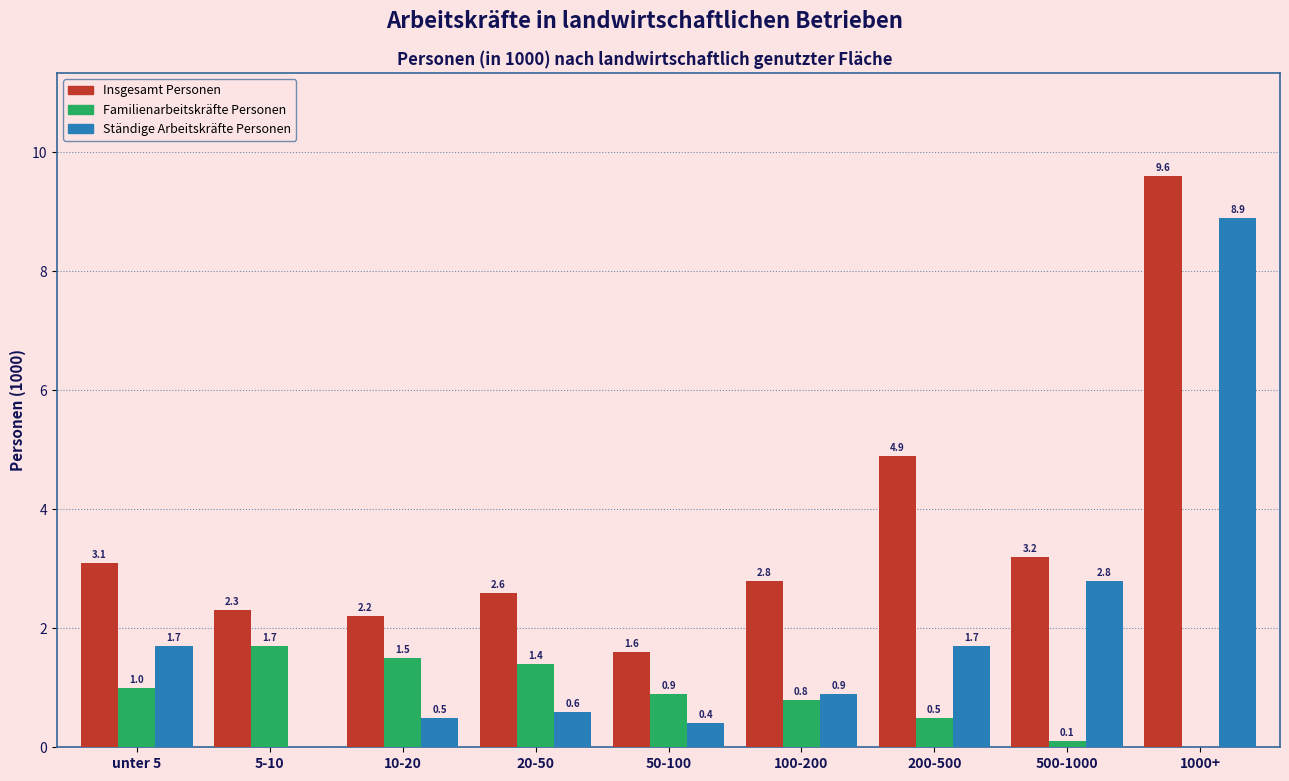

Reading left to right, list all the values displayed in this chart.

Insgesamt Personen: unter 5=3.1	5-10=2.3	10-20=2.2	20-50=2.6	50-100=1.6	100-200=2.8	200-500=4.9	500-1000=3.2	1000+=9.6
Familienarbeitskräfte Personen: unter 5=1.0	5-10=1.7	10-20=1.5	20-50=1.4	50-100=0.9	100-200=0.8	200-500=0.5	500-1000=0.1	1000+=0.0
Ständige Arbeitskräfte Personen: unter 5=1.7	5-10=0.0	10-20=0.5	20-50=0.6	50-100=0.4	100-200=0.9	200-500=1.7	500-1000=2.8	1000+=8.9